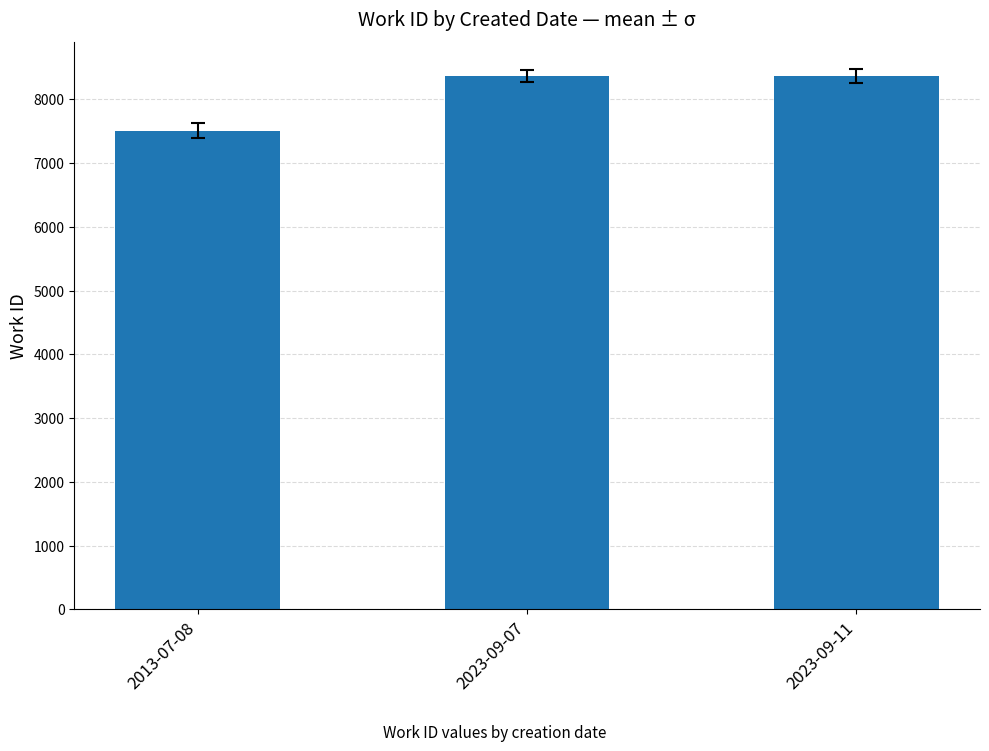

What is the greatest value displayed?

8365